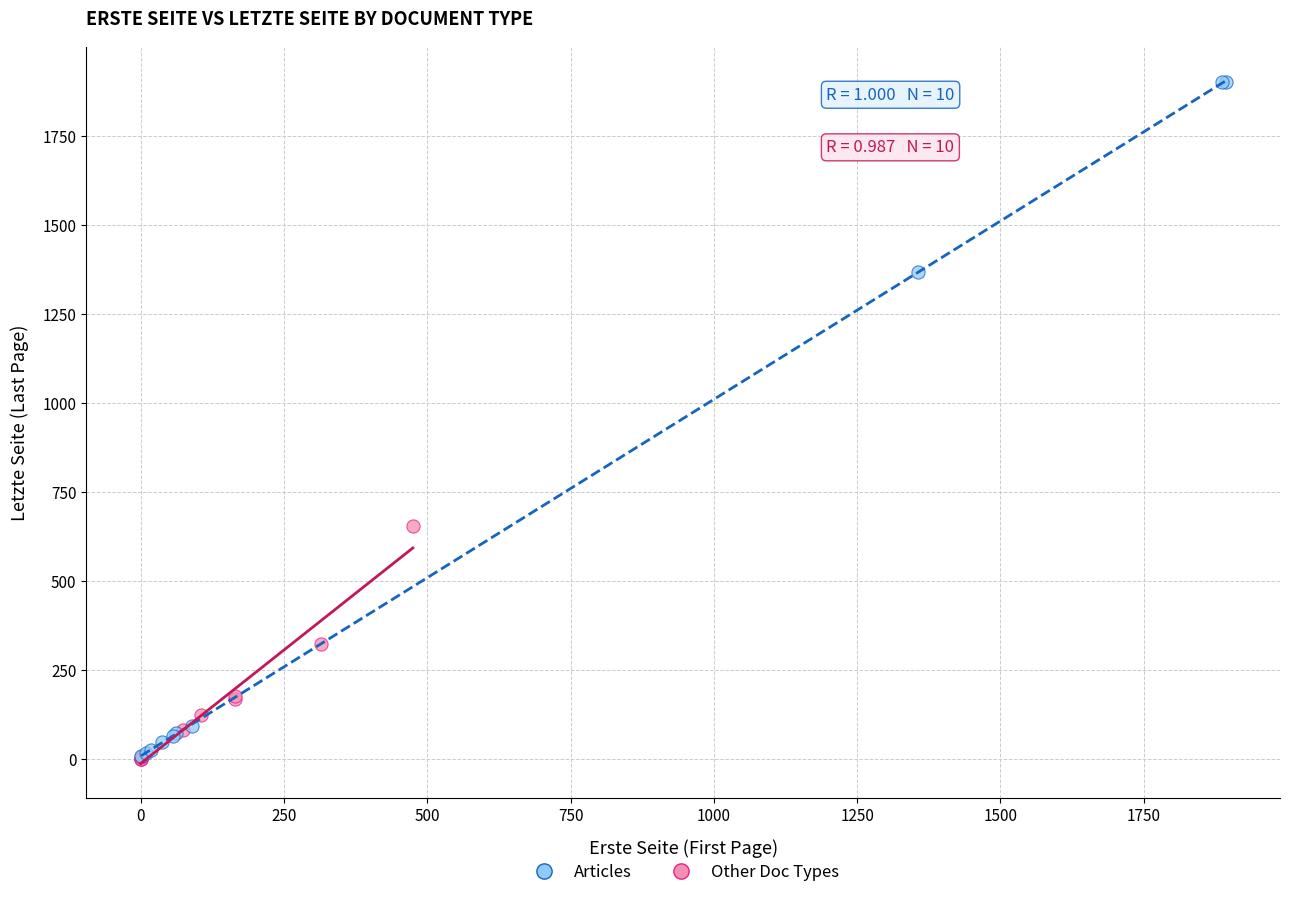

Which series reaches the maximum Y coordinate?

Articles